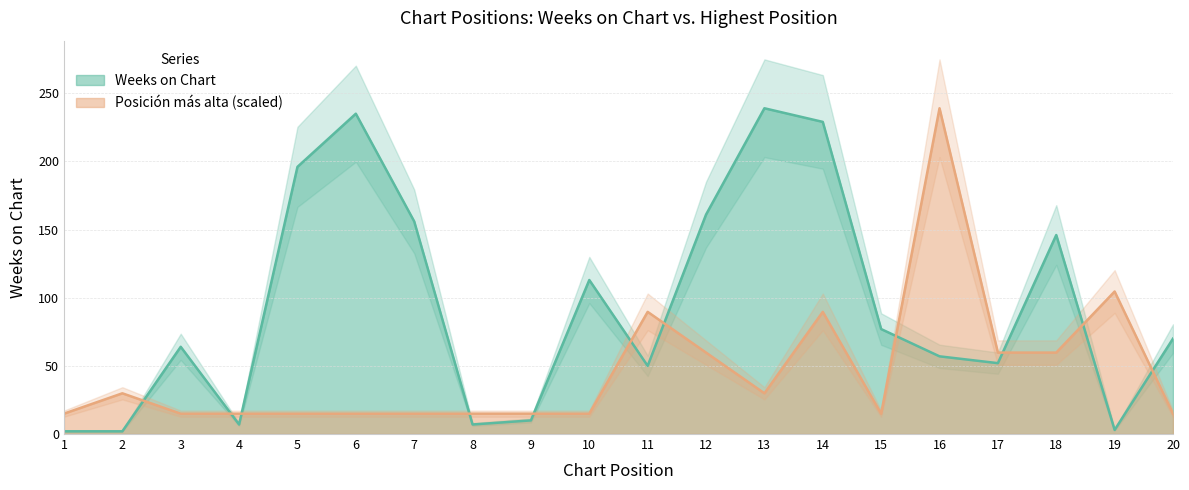

The value of Weeks on Chart at 16 is 95.7. True or false?

False